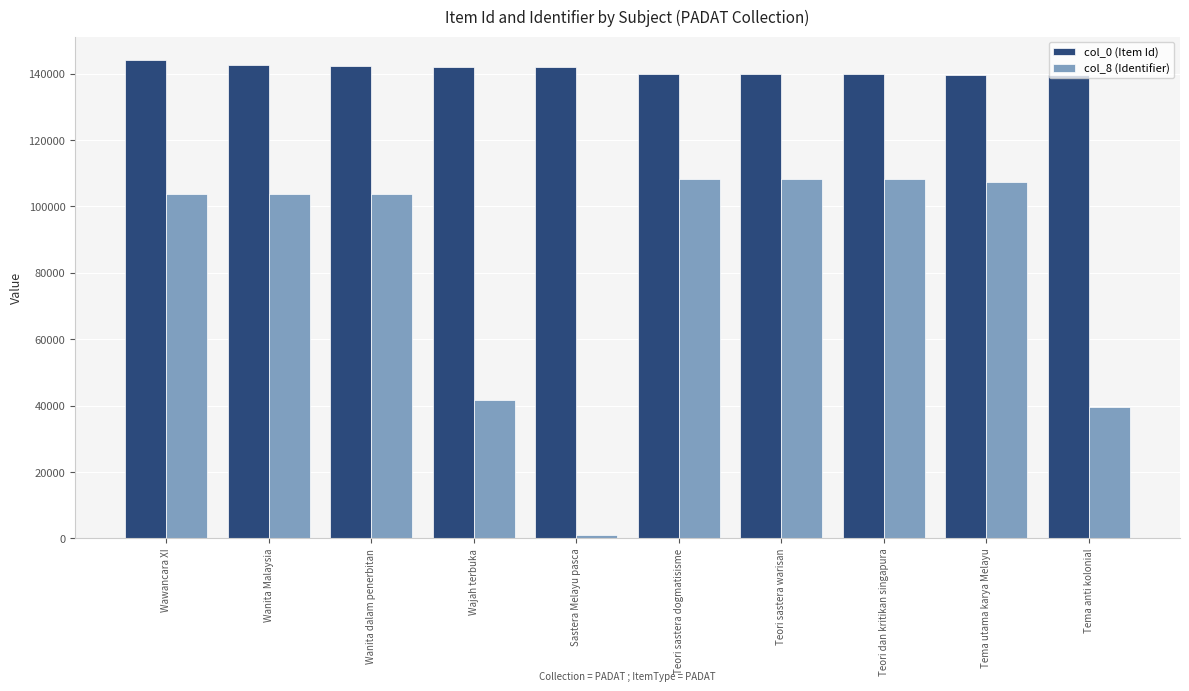

Which series has the largest total across all categories?

col_0 (Item Id)